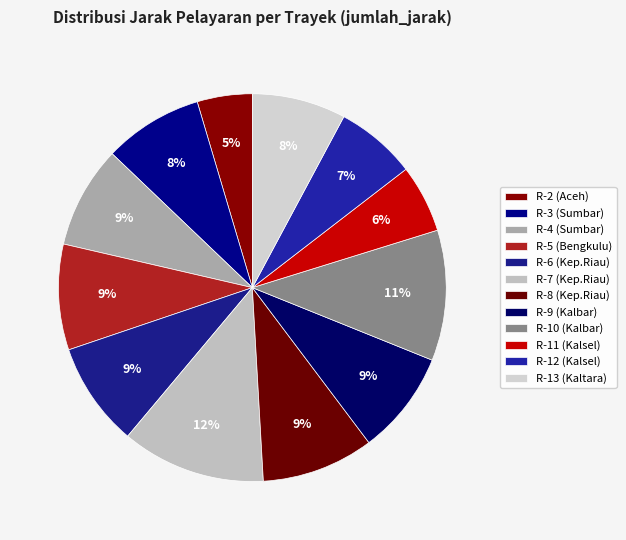

Which category has the biggest portion of the pie?

R-7 (Kep.Riau)